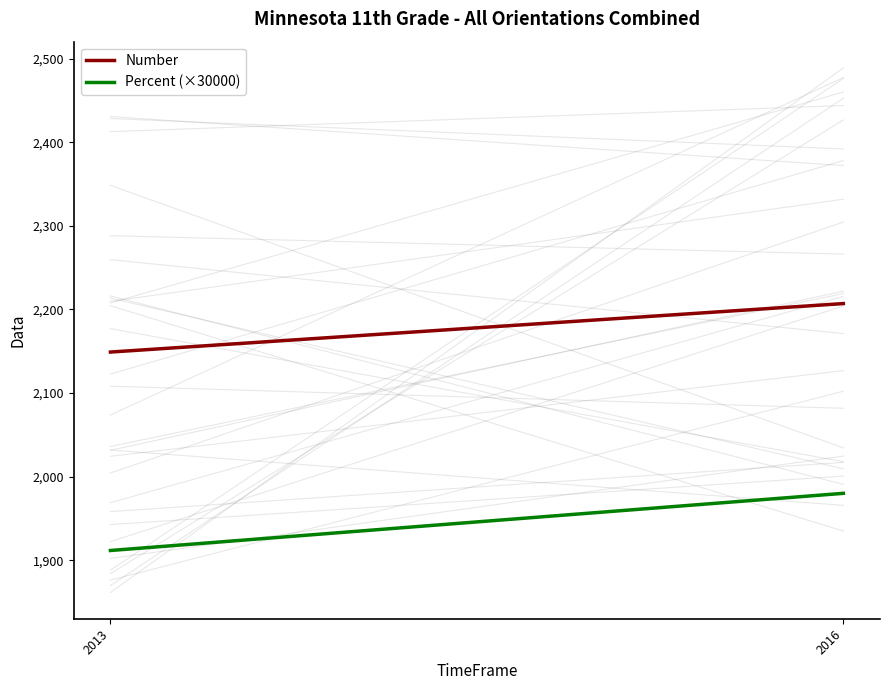

Reading right to left, extract all data points from this chart.

Number: 2016=2207.0	2013=2149.0
Percent (×30000): 2016=1980.0	2013=1911.6